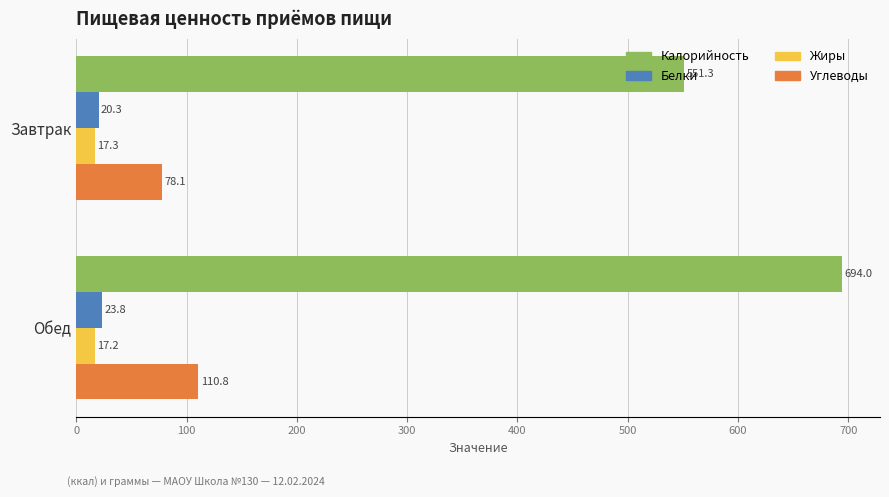

What is the average value of the Углеводы series?

94.4